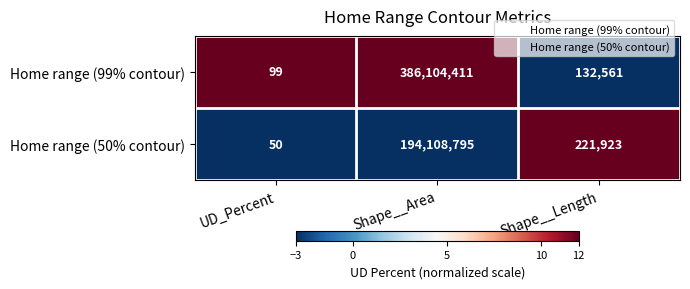

Reading left to right, list all the values displayed in this chart.

Home range (99% contour): UD_Percent=99	Shape__Area=386104411	Shape__Length=132561
Home range (50% contour): UD_Percent=50	Shape__Area=194108795	Shape__Length=221923